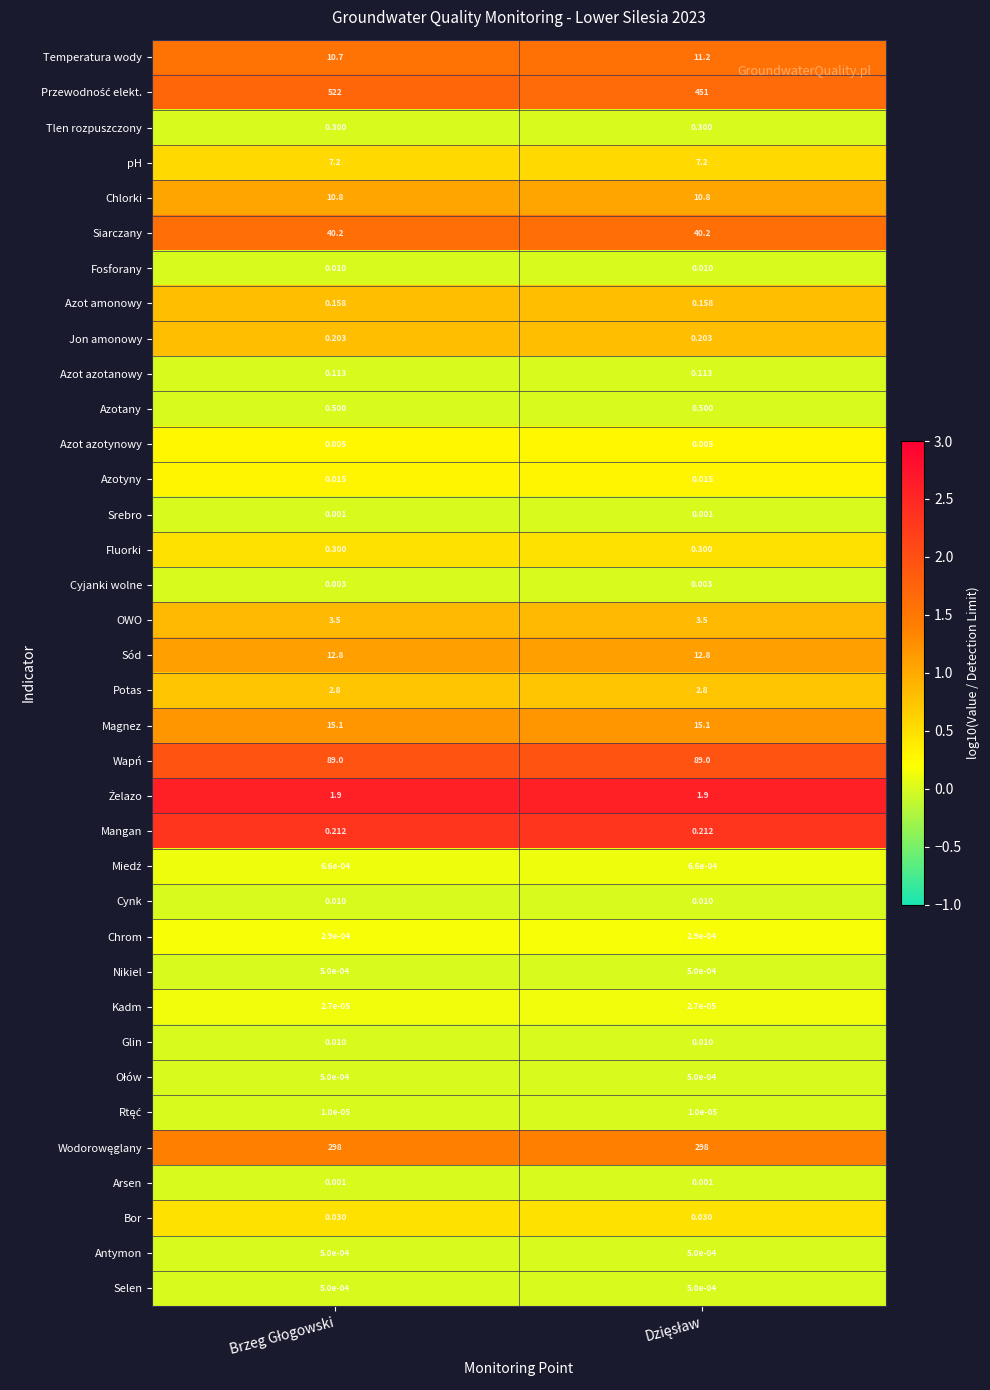

Rank the series at Dzięsław from lowest to highest value.

Tlen rozpuszczony, Fosforany, Azot azotanowy, Azotany, Srebro, Cyjanki wolne, Cynk, Nikiel, Glin, Ołów, Rtęć, Arsen, Antymon, Selen, Miedź, Kadm, Chrom, Azot azotynowy, Azotyny, Fluorki, Bor, pH, Potas, Azot amonowy, Jon amonowy, OWO, Chlorki, Sód, Magnez, Wodorowęglany, Temperatura wody, Siarczany, Przewodność elekt., Wapń, Mangan, Żelazo